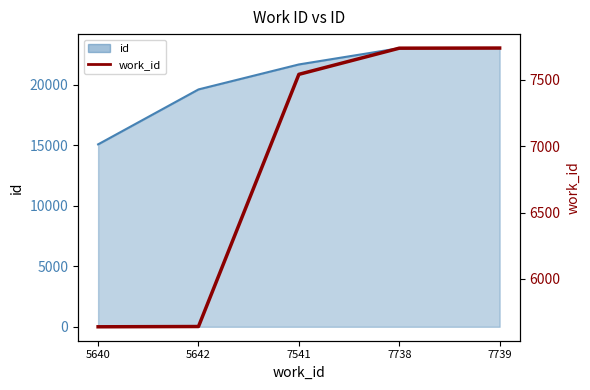

Which label corresponds to the largest value in the chart?

7739